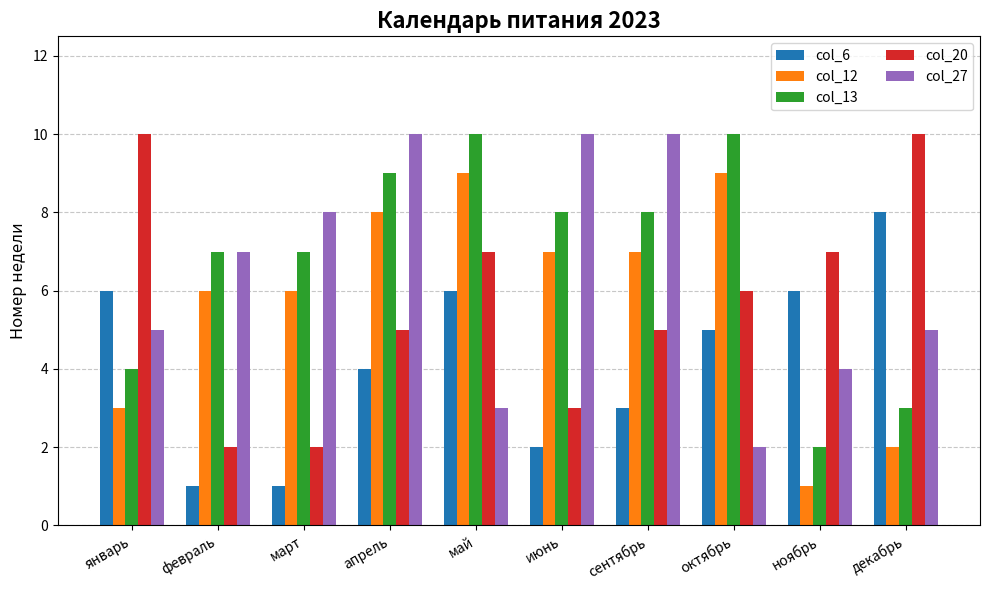

Is it true that col_12 equals 14 at май?

False